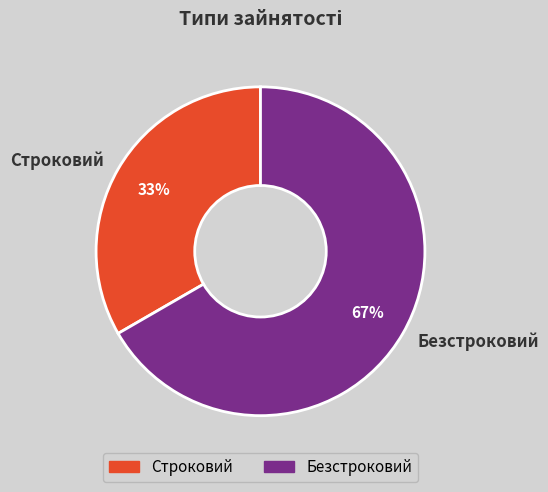

True or false: Безстроковий accounts for 55% of the total.

False